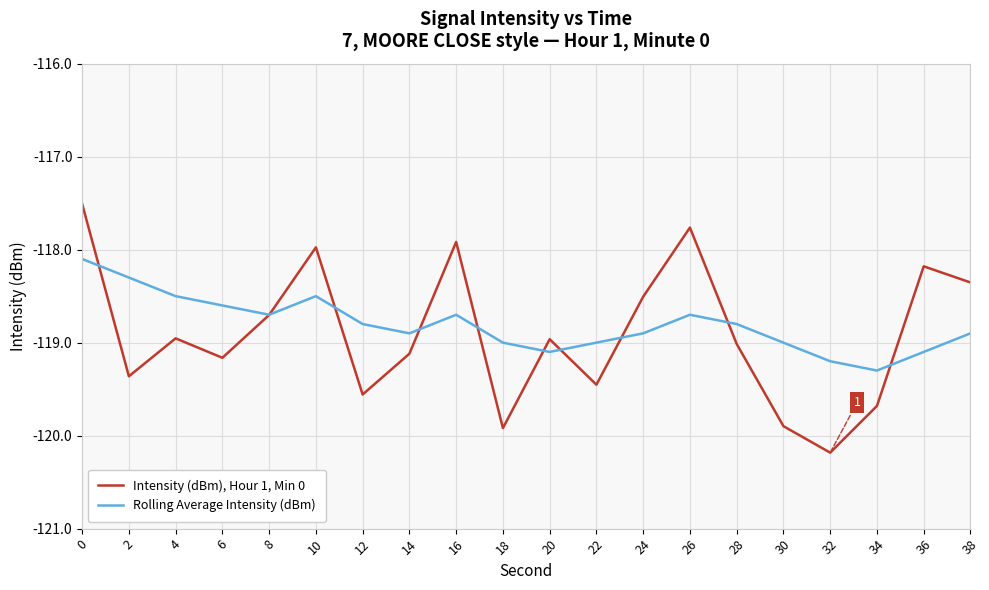

Is this an area chart (filled region under the line)?

No